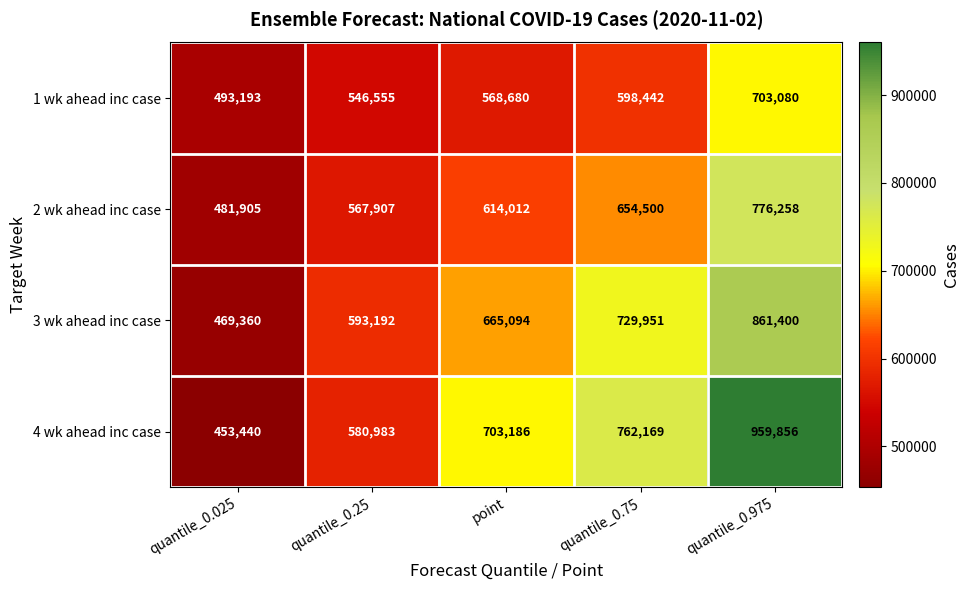

Rank the series at quantile_0.75 from highest to lowest value.

4 wk ahead inc case, 3 wk ahead inc case, 2 wk ahead inc case, 1 wk ahead inc case